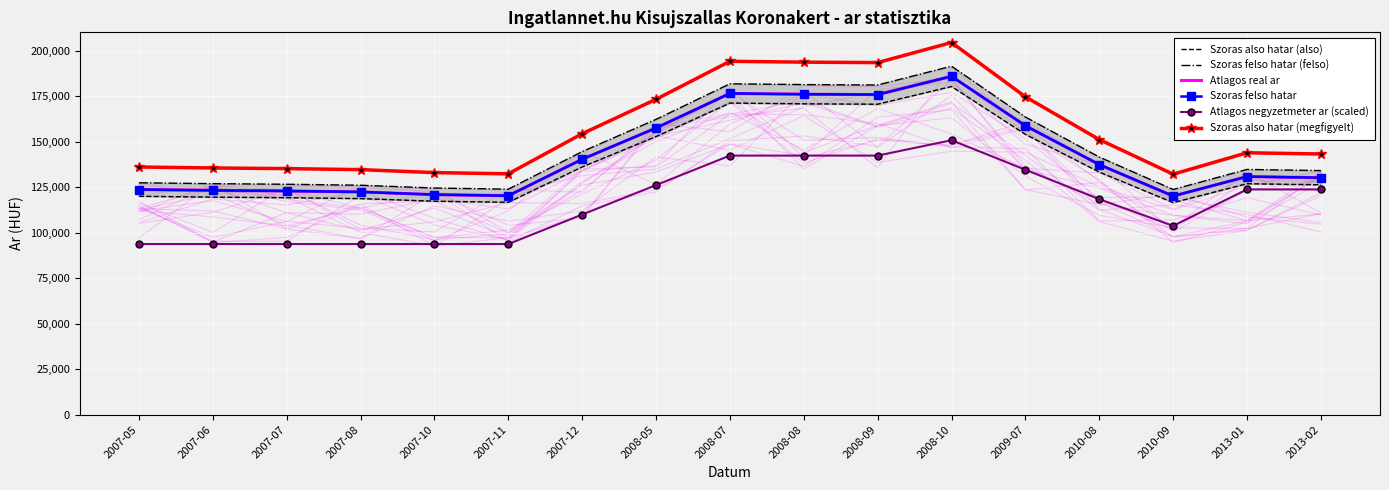

What value does the Szoras also hatar (megfigyelt) series have at 2008-10?

204438.3